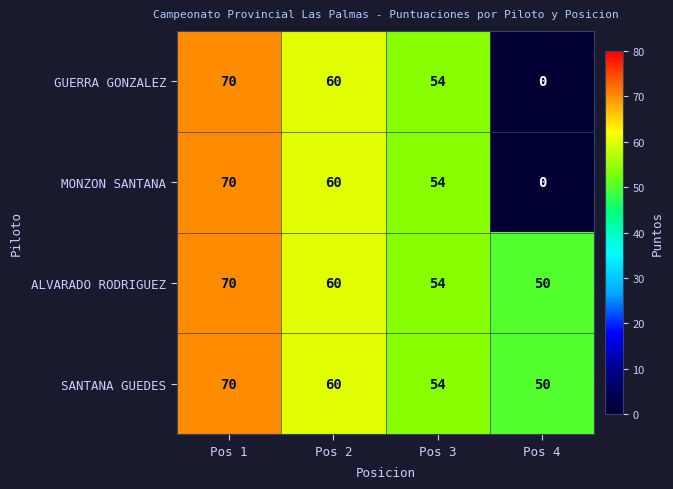

Which category has the highest value in the SANTANA GUEDES series?

Pos 1